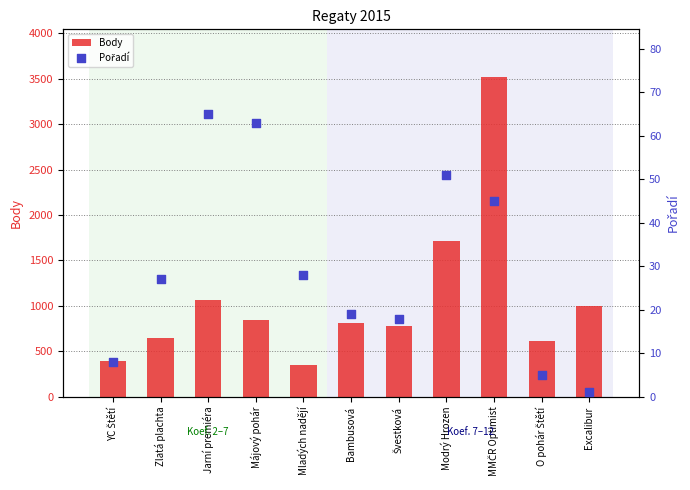

Is the value of Body at Švestková greater than the value of Pořadí at Májový pohár?

Yes